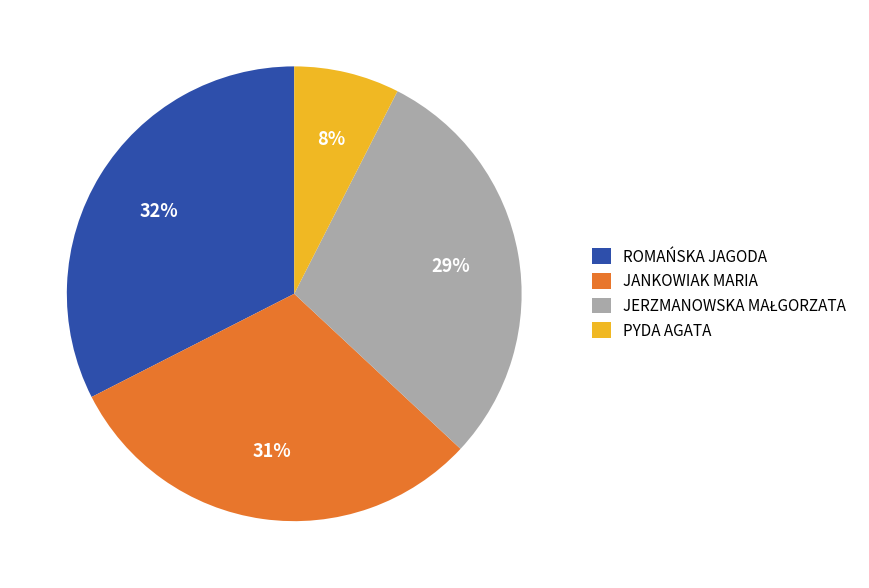

Do JANKOWIAK MARIA and PYDA AGATA together represent more than half of the pie?

No